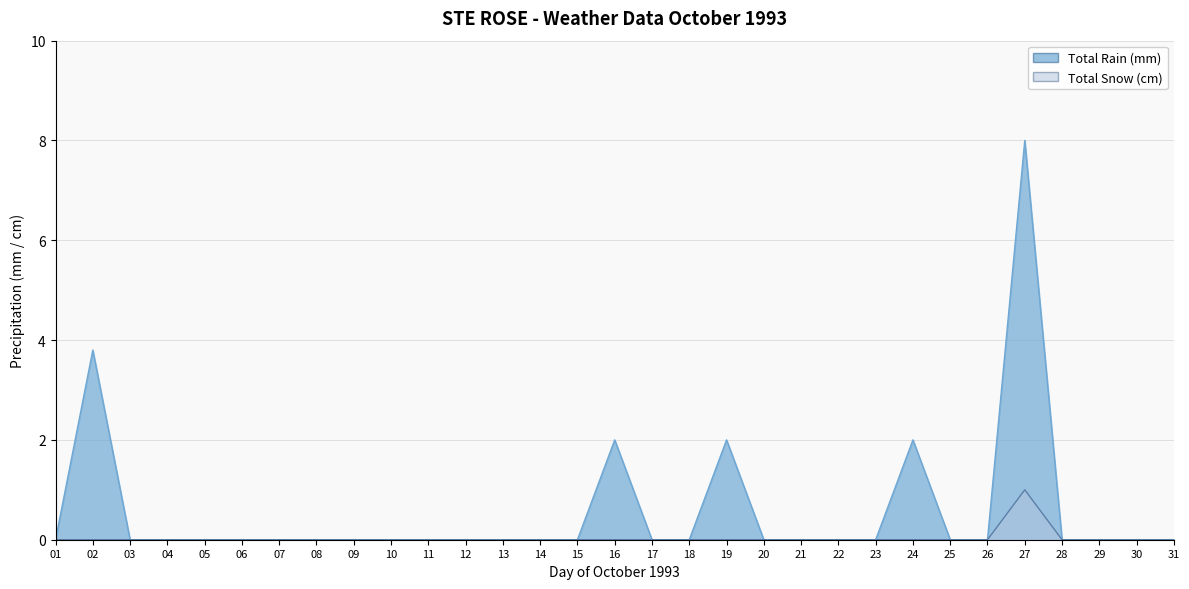

How many categories are shown in the chart?

31